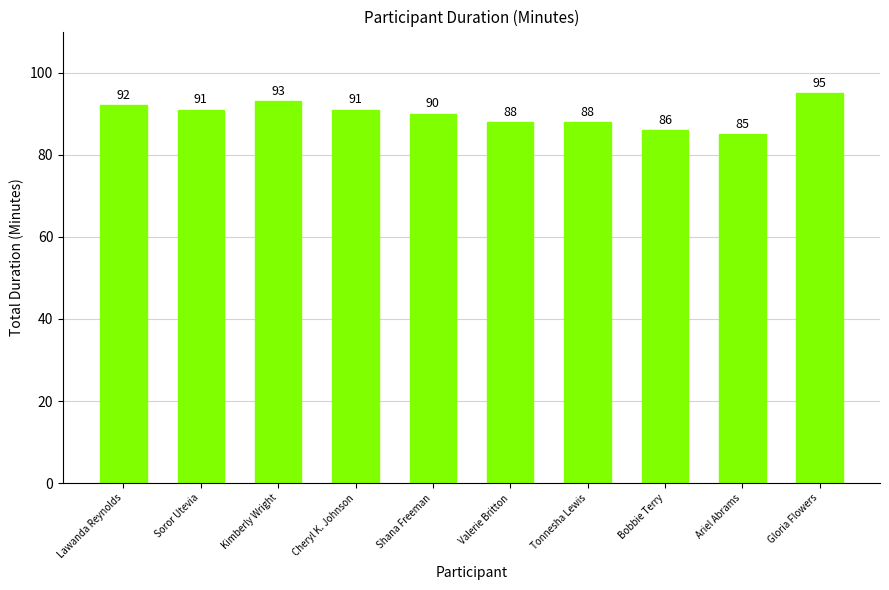

True or false: the data shows 34 at Gloria Flowers.

False